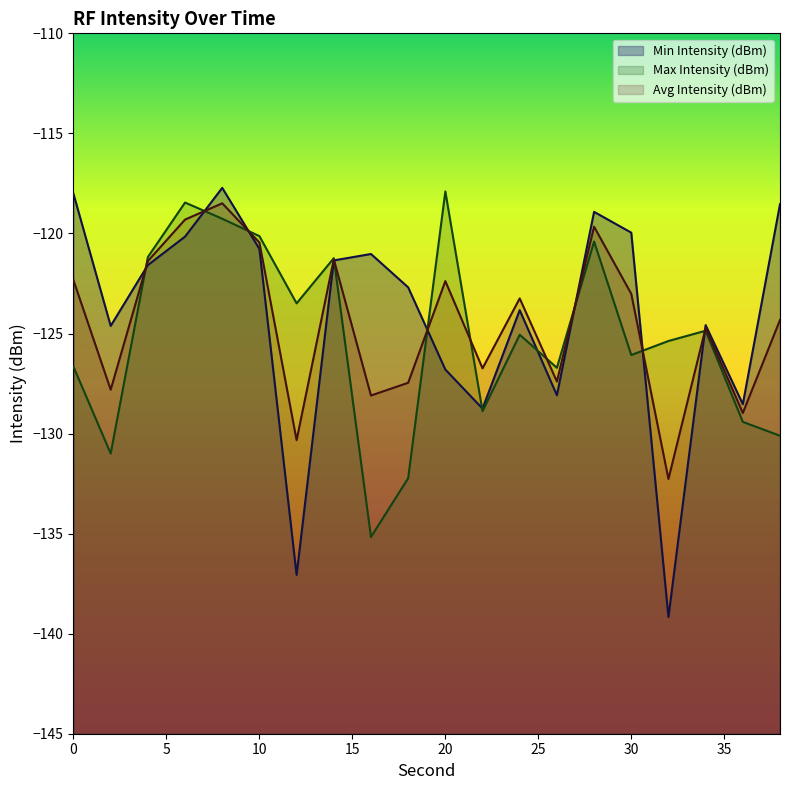

Reading left to right, list all the values displayed in this chart.

Min Intensity (dBm): -118.0	-124.6	-121.6	-120.2	-117.7	-120.8	-137.1	-121.3	-121.0	-122.7	-126.8	-128.8	-123.8	-128.1	-118.9	-120.0	-139.2	-124.6	-128.5	-118.5
Max Intensity (dBm): -126.7	-131.0	-121.2	-118.5	-119.3	-120.1	-123.5	-121.2	-135.2	-132.2	-117.9	-128.9	-125.1	-126.7	-120.4	-126.1	-125.4	-124.9	-129.4	-130.1
Avg Intensity (dBm): -122.3	-127.8	-121.4	-119.3	-118.5	-120.5	-130.3	-121.3	-128.1	-127.5	-122.4	-126.7	-123.2	-127.4	-119.7	-123.0	-132.3	-124.7	-129.0	-124.3